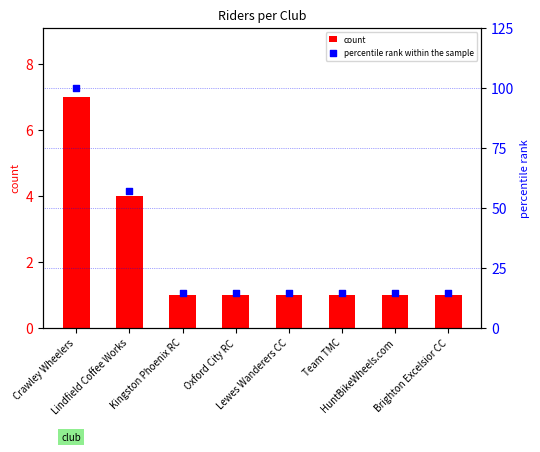

Which series contains the lowest Y value?

count